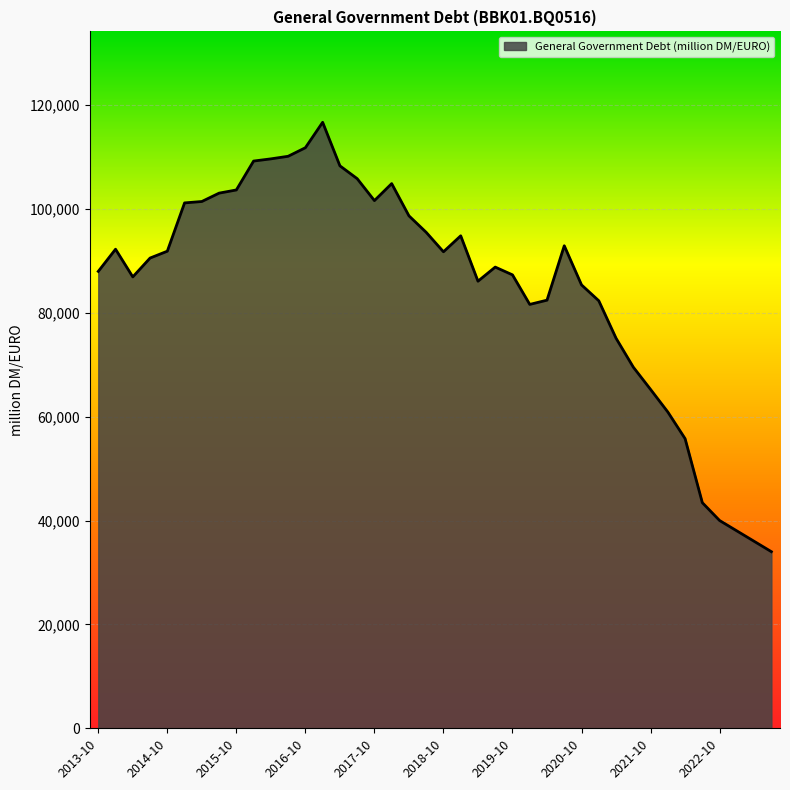

What is the smallest value displayed?

34000